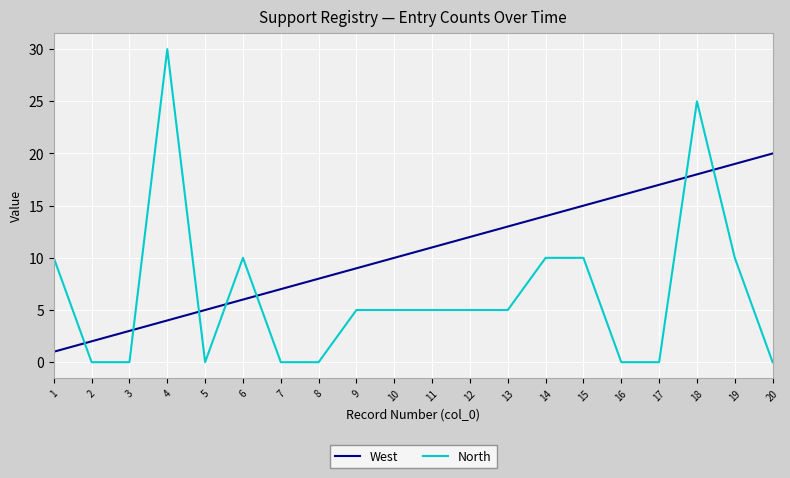

The value of West at 4 is 3. True or false?

False